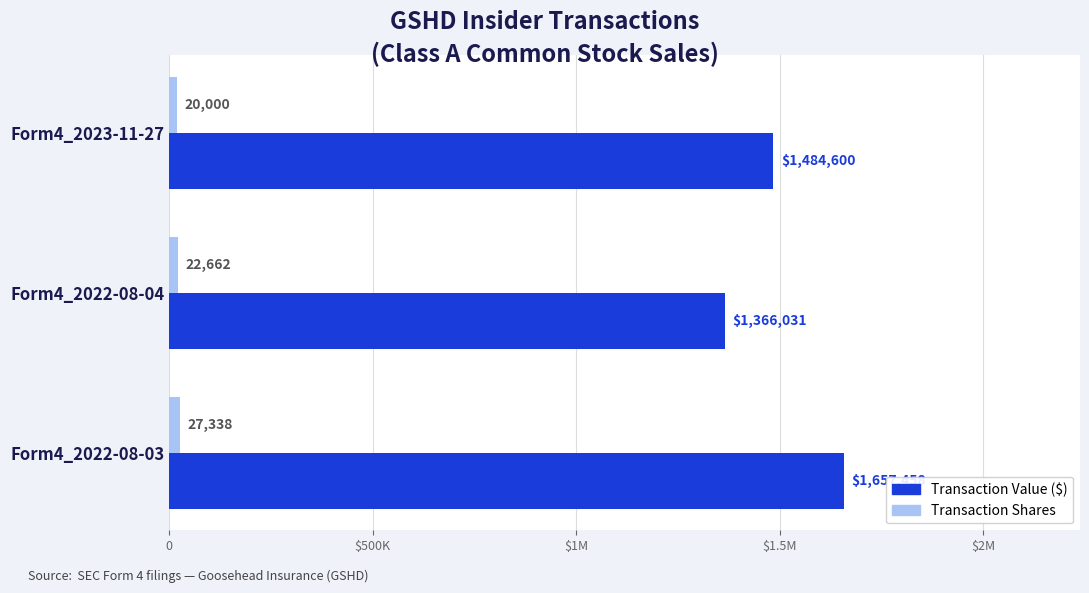

What are all the series names shown in the legend?

Transaction Value ($), Transaction Shares